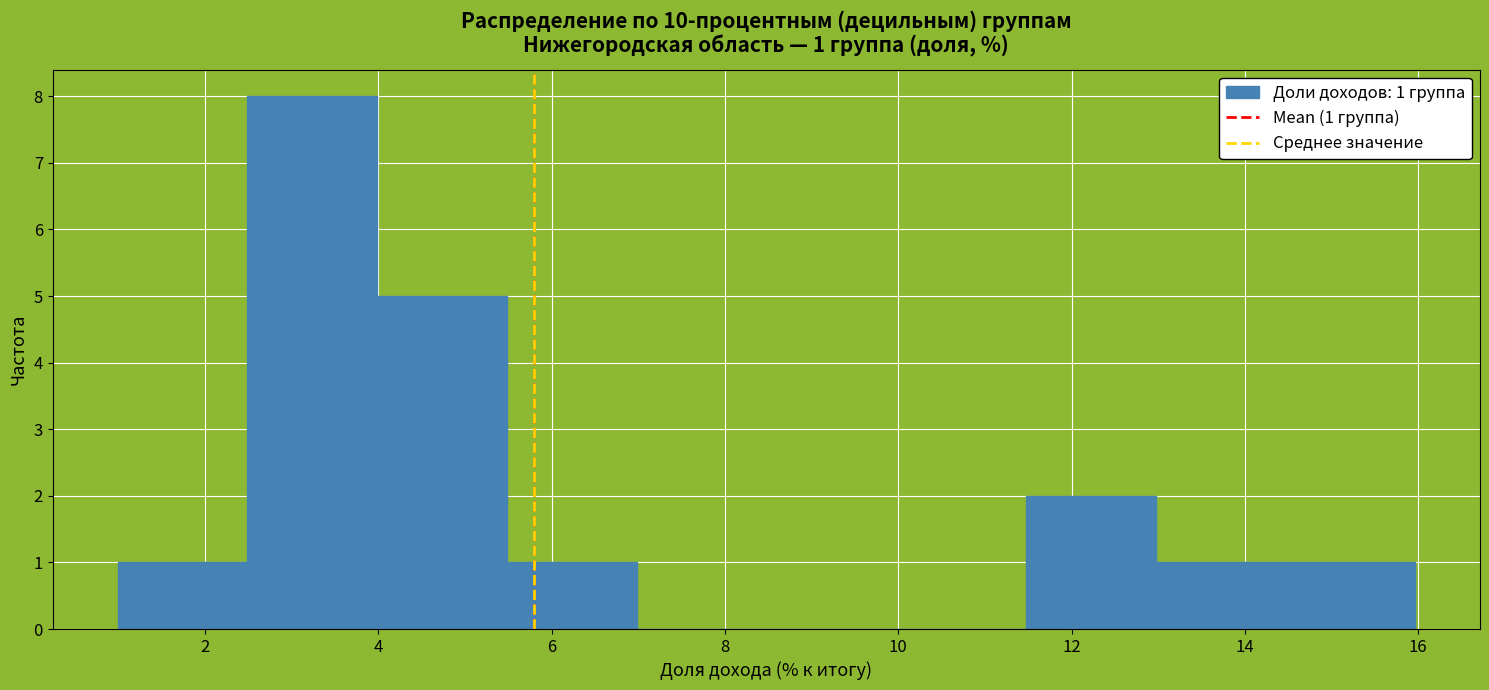

Which range on the x-axis has the tallest bar?

2.4 to 4.0